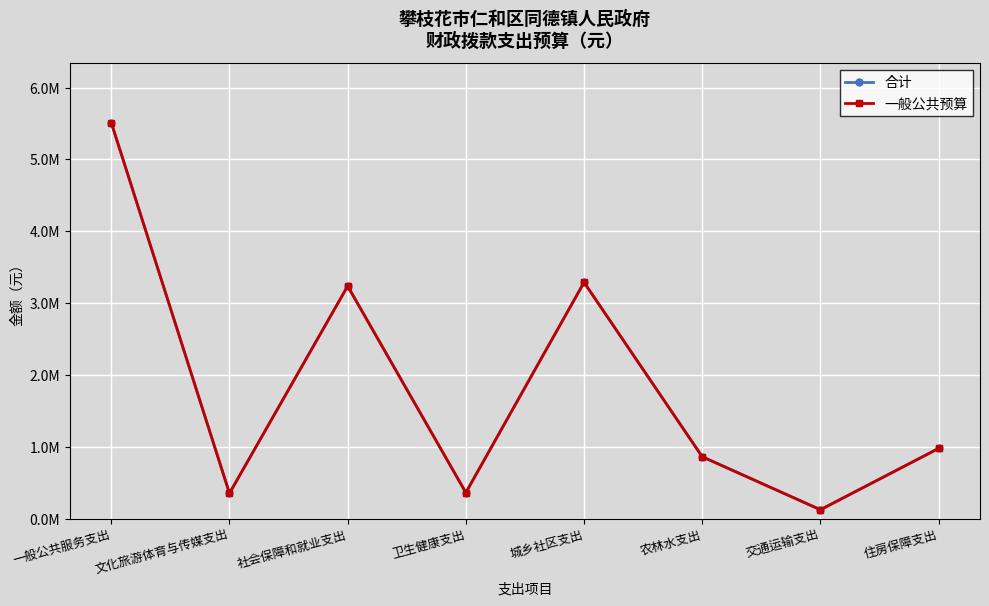

Is this an area chart (filled region under the line)?

No